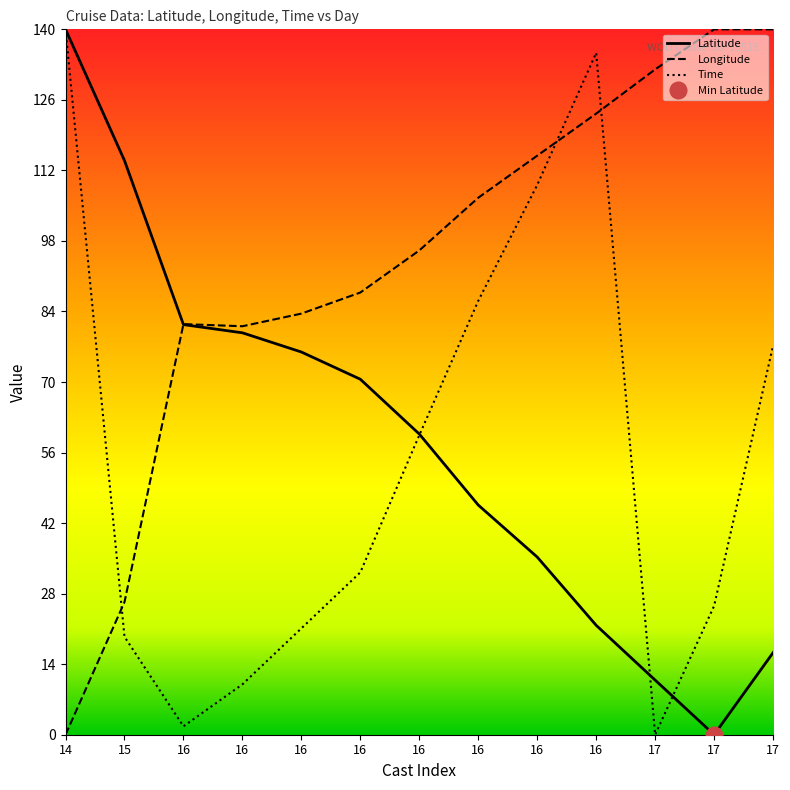

True or false: Latitude and Longitude intersect in this chart.

True